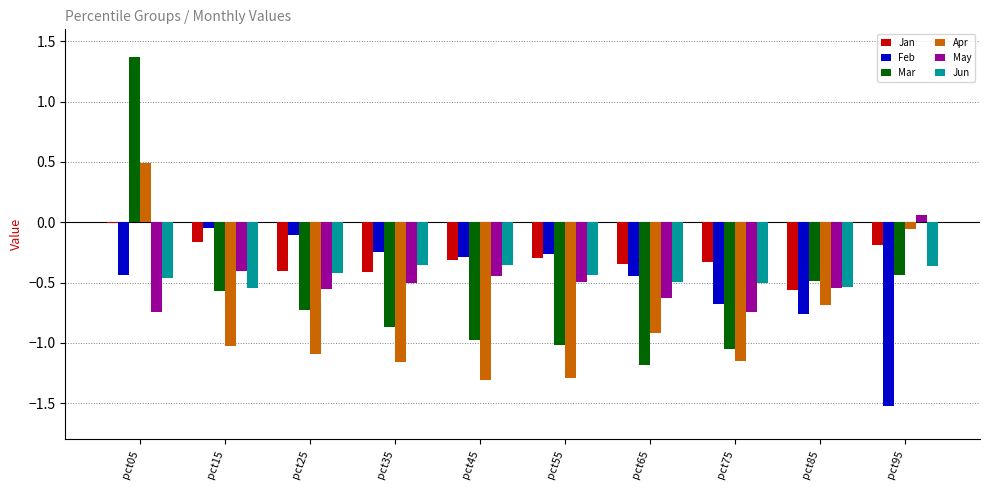

The value of Jun at pct05 is -0.3. True or false?

False